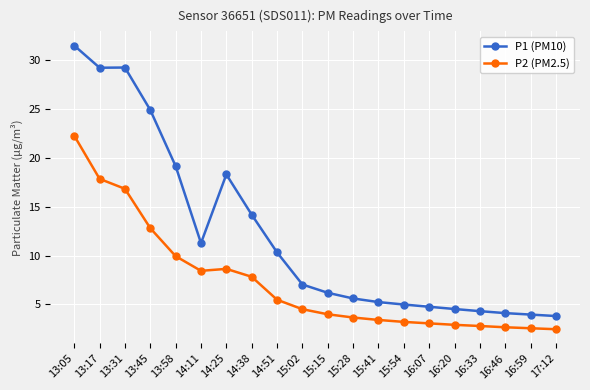

What value does the P1 (PM10) series have at 15:15?

6.2